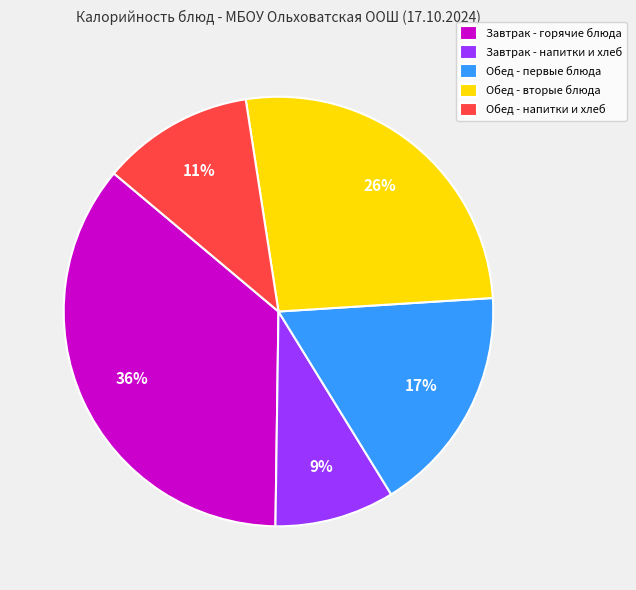

What percentage is the Обед - напитки и хлеб slice, to the nearest percent?

11%